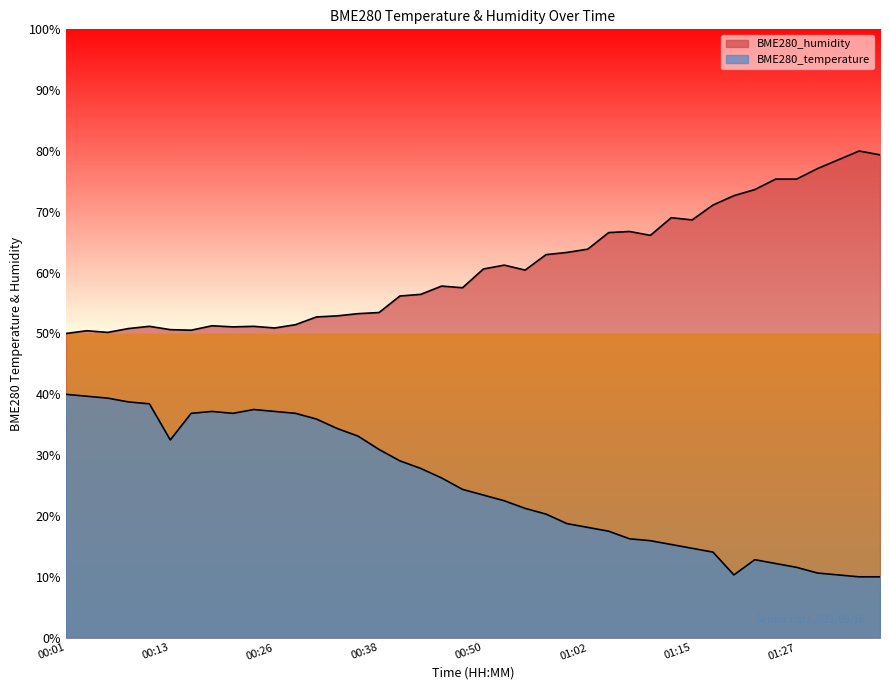

What is the difference between the maximum and minimum values in the BME280_humidity series?

30.0